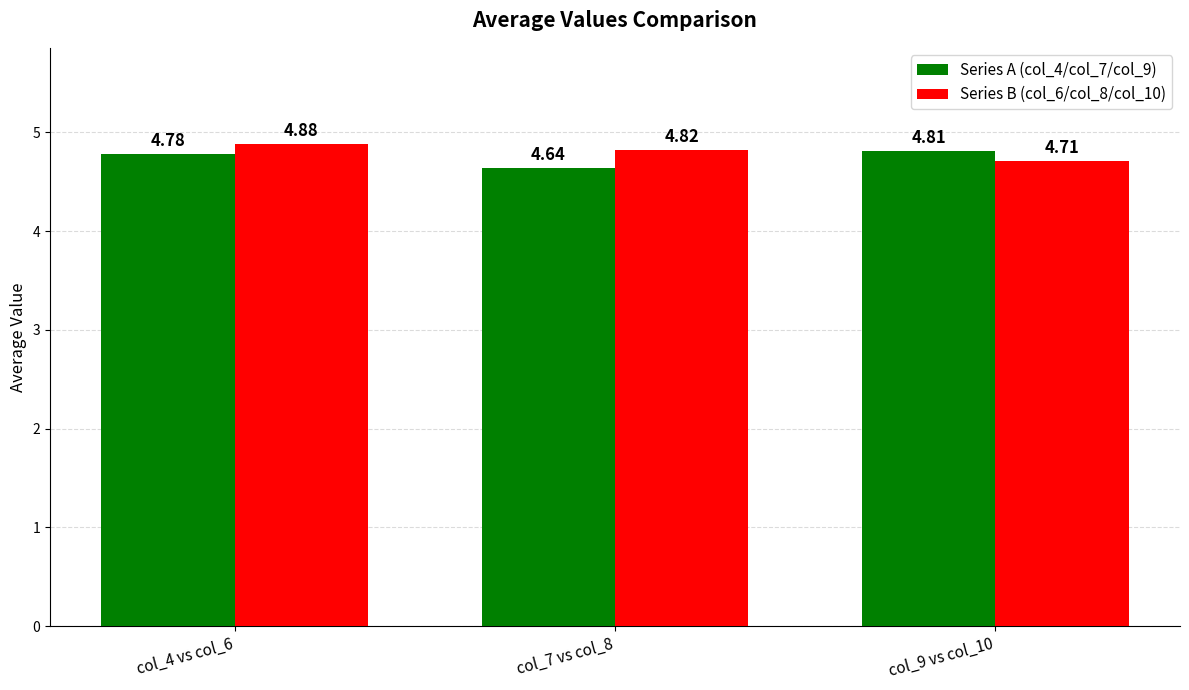

Between col_4 vs col_6 and col_7 vs col_8, which series saw the biggest shift?

Series A (col_4/col_7/col_9)